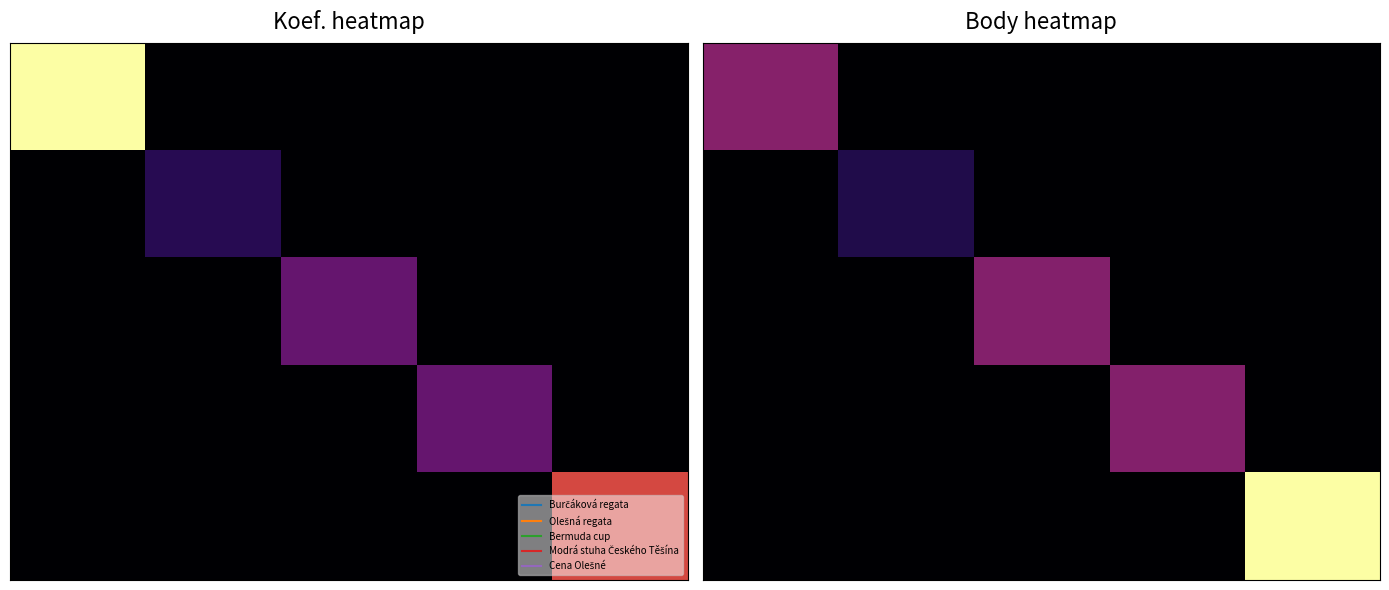

What is the spread (max minus min) of values at 8?

1156